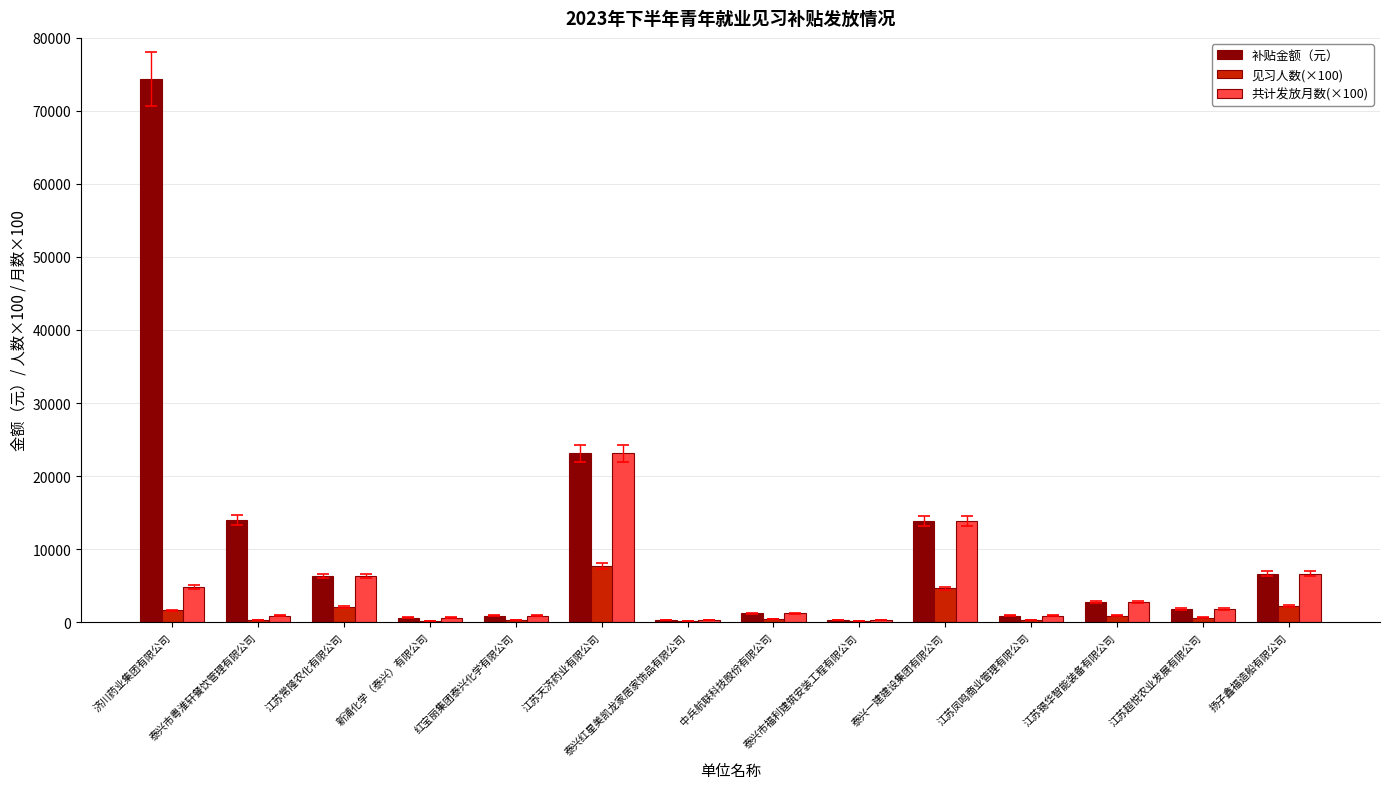

Where is 补贴金额（元） nearest to the value 37326?

江苏天济药业有限公司